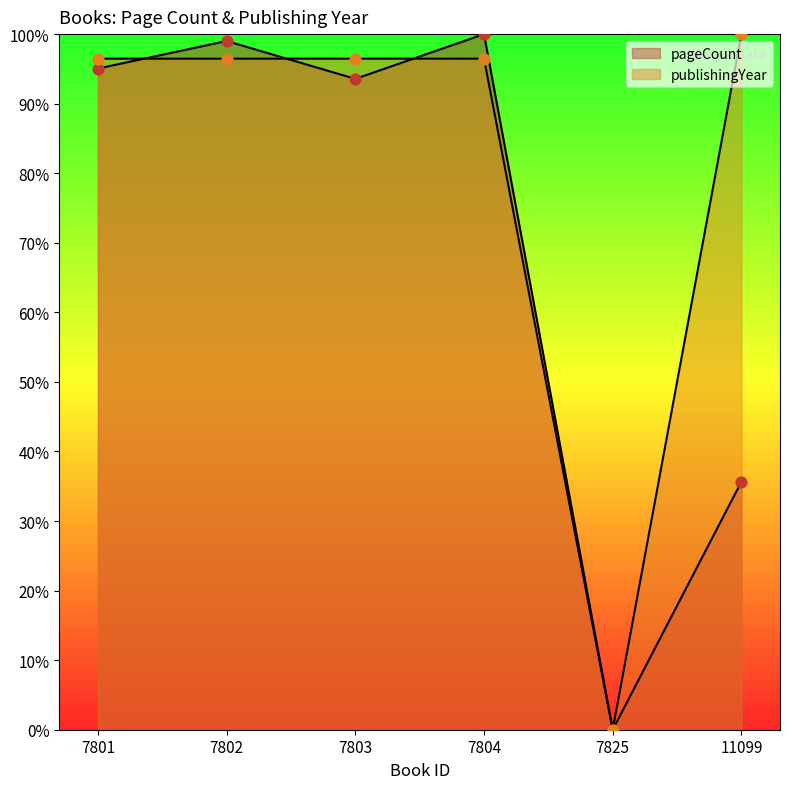

Which series has the widest spread of Y values?

pageCount